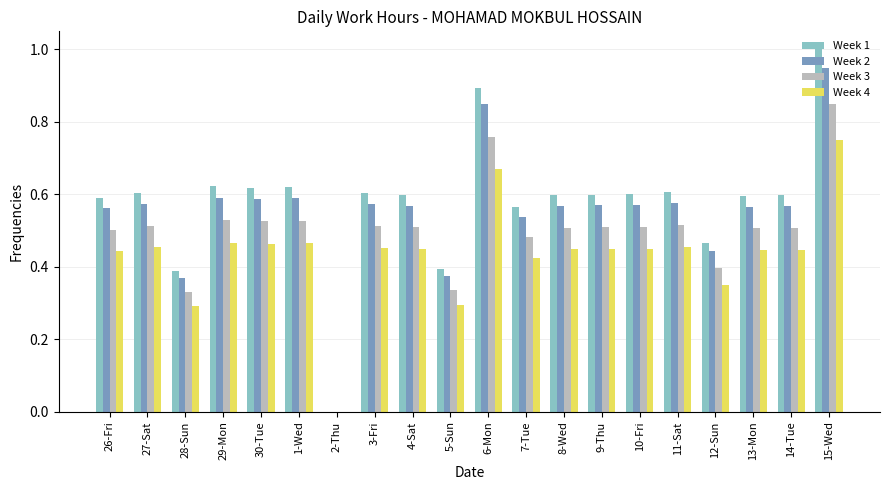

Which category has the highest value across all series?

15-Wed